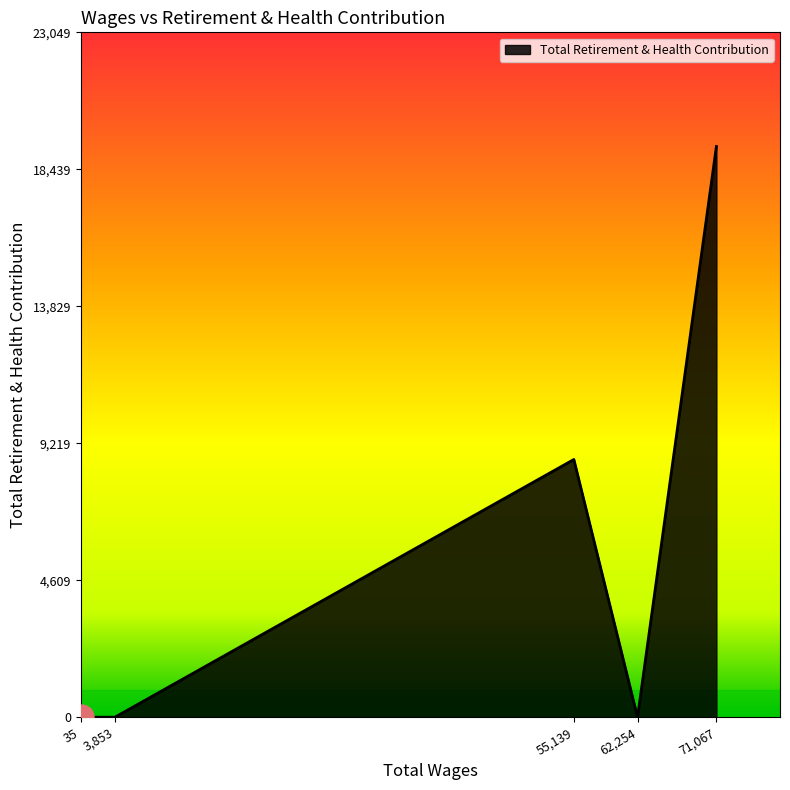

True or false: the data has more than 2 interior local peaks.

False